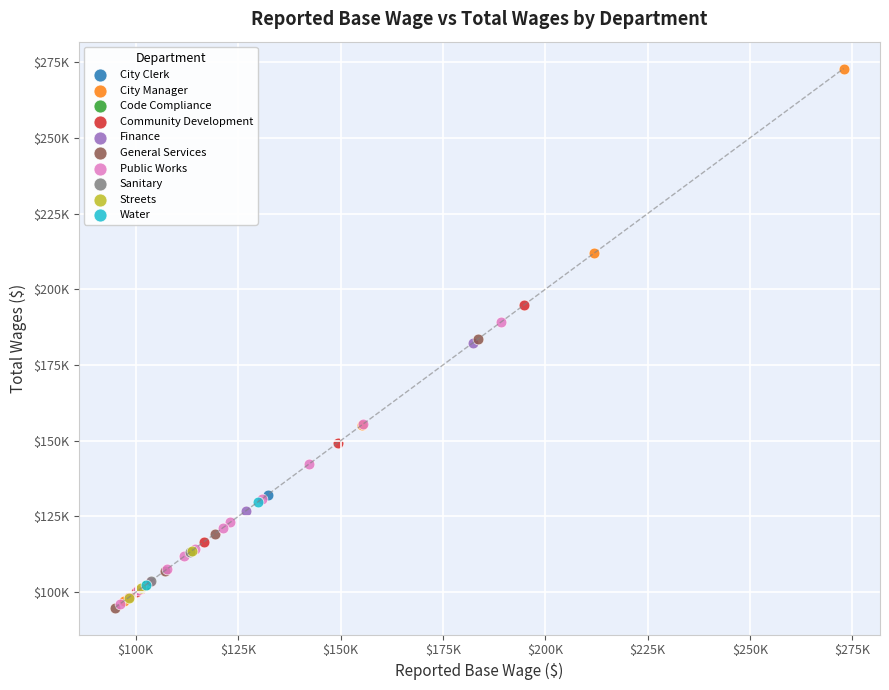

What are all the series names shown in the legend?

City Clerk, City Manager, Code Compliance, Community Development, Finance, General Services, Public Works, Sanitary, Streets, Water